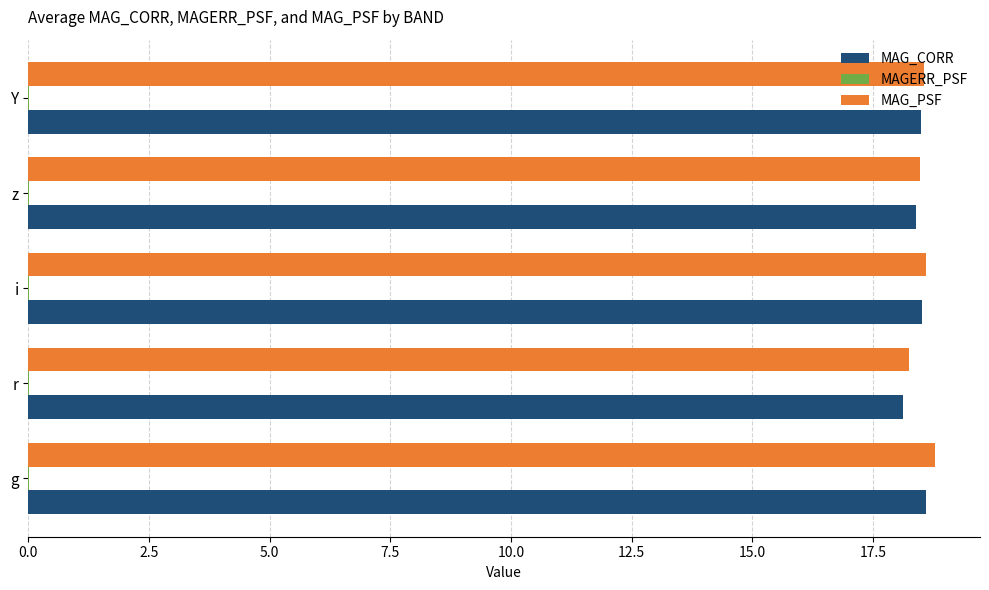

Is it true that MAG_CORR equals 12.6 at i?

False